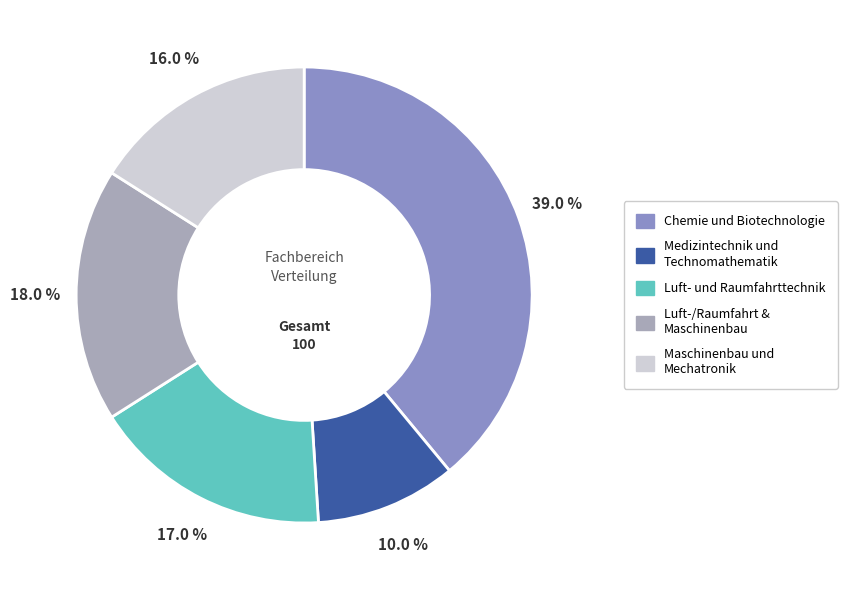

Count the number of slices in the pie.

5